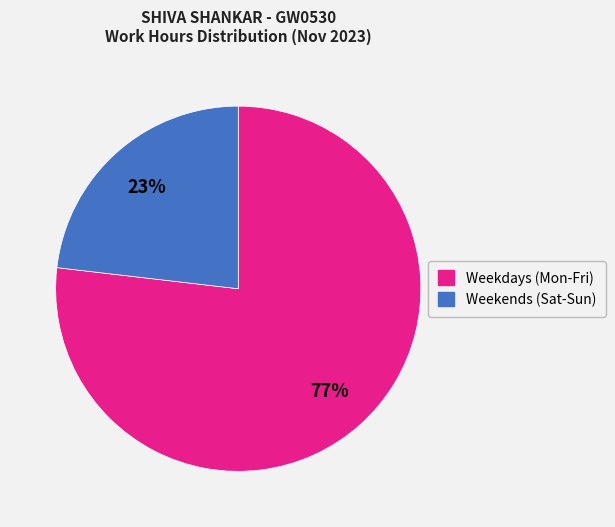

Does any single category account for the majority?

Yes